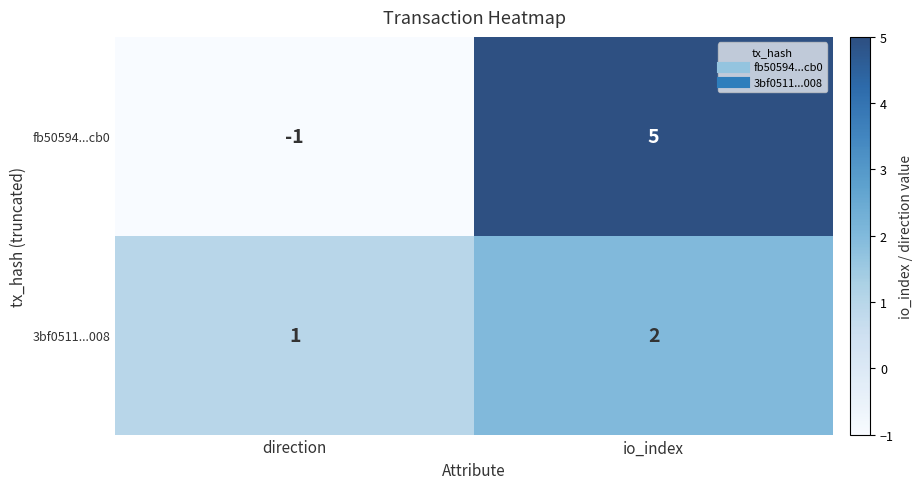

Is it true that 3bf0511...008 equals 1 at direction?

True